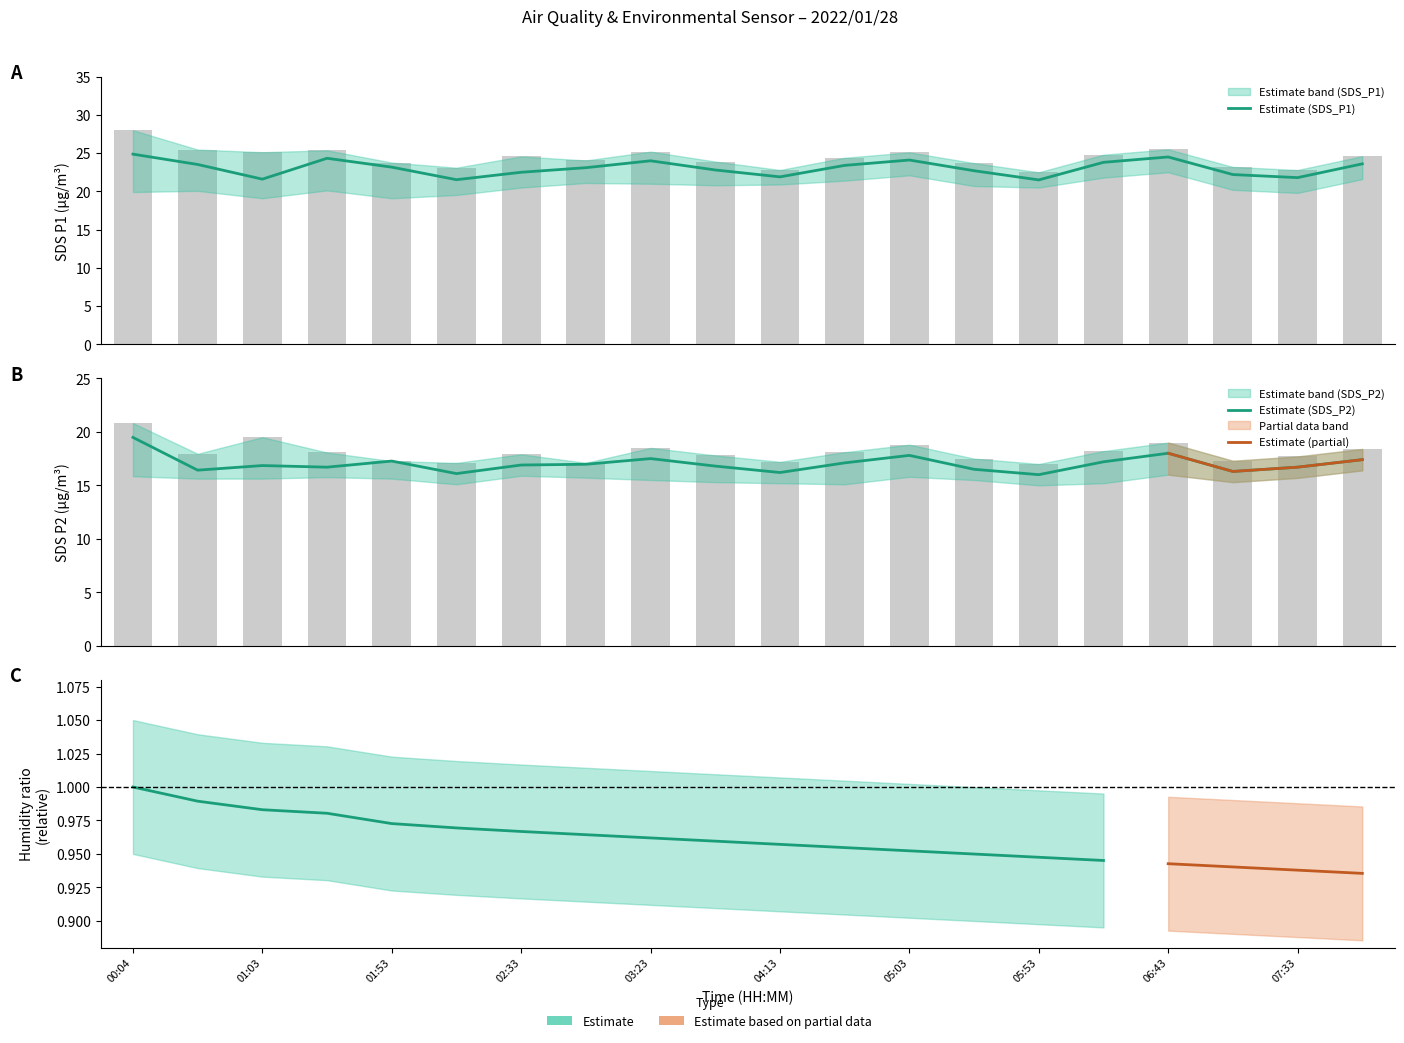

Reading right to left, extract all data points from this chart.

SDS_P1: 23.6	21.8	22.2	24.5	23.8	21.5	22.7	24.1	23.4	21.9	22.8	24.0	23.1	22.5	21.5	23.2	24.3	21.6	23.5	24.9
SDS_P2: 17.4	16.7	16.3	18.0	17.2	16.0	16.5	17.8	17.1	16.2	16.8	17.5	17.0	16.9	16.1	17.3	16.7	16.9	16.4	19.5